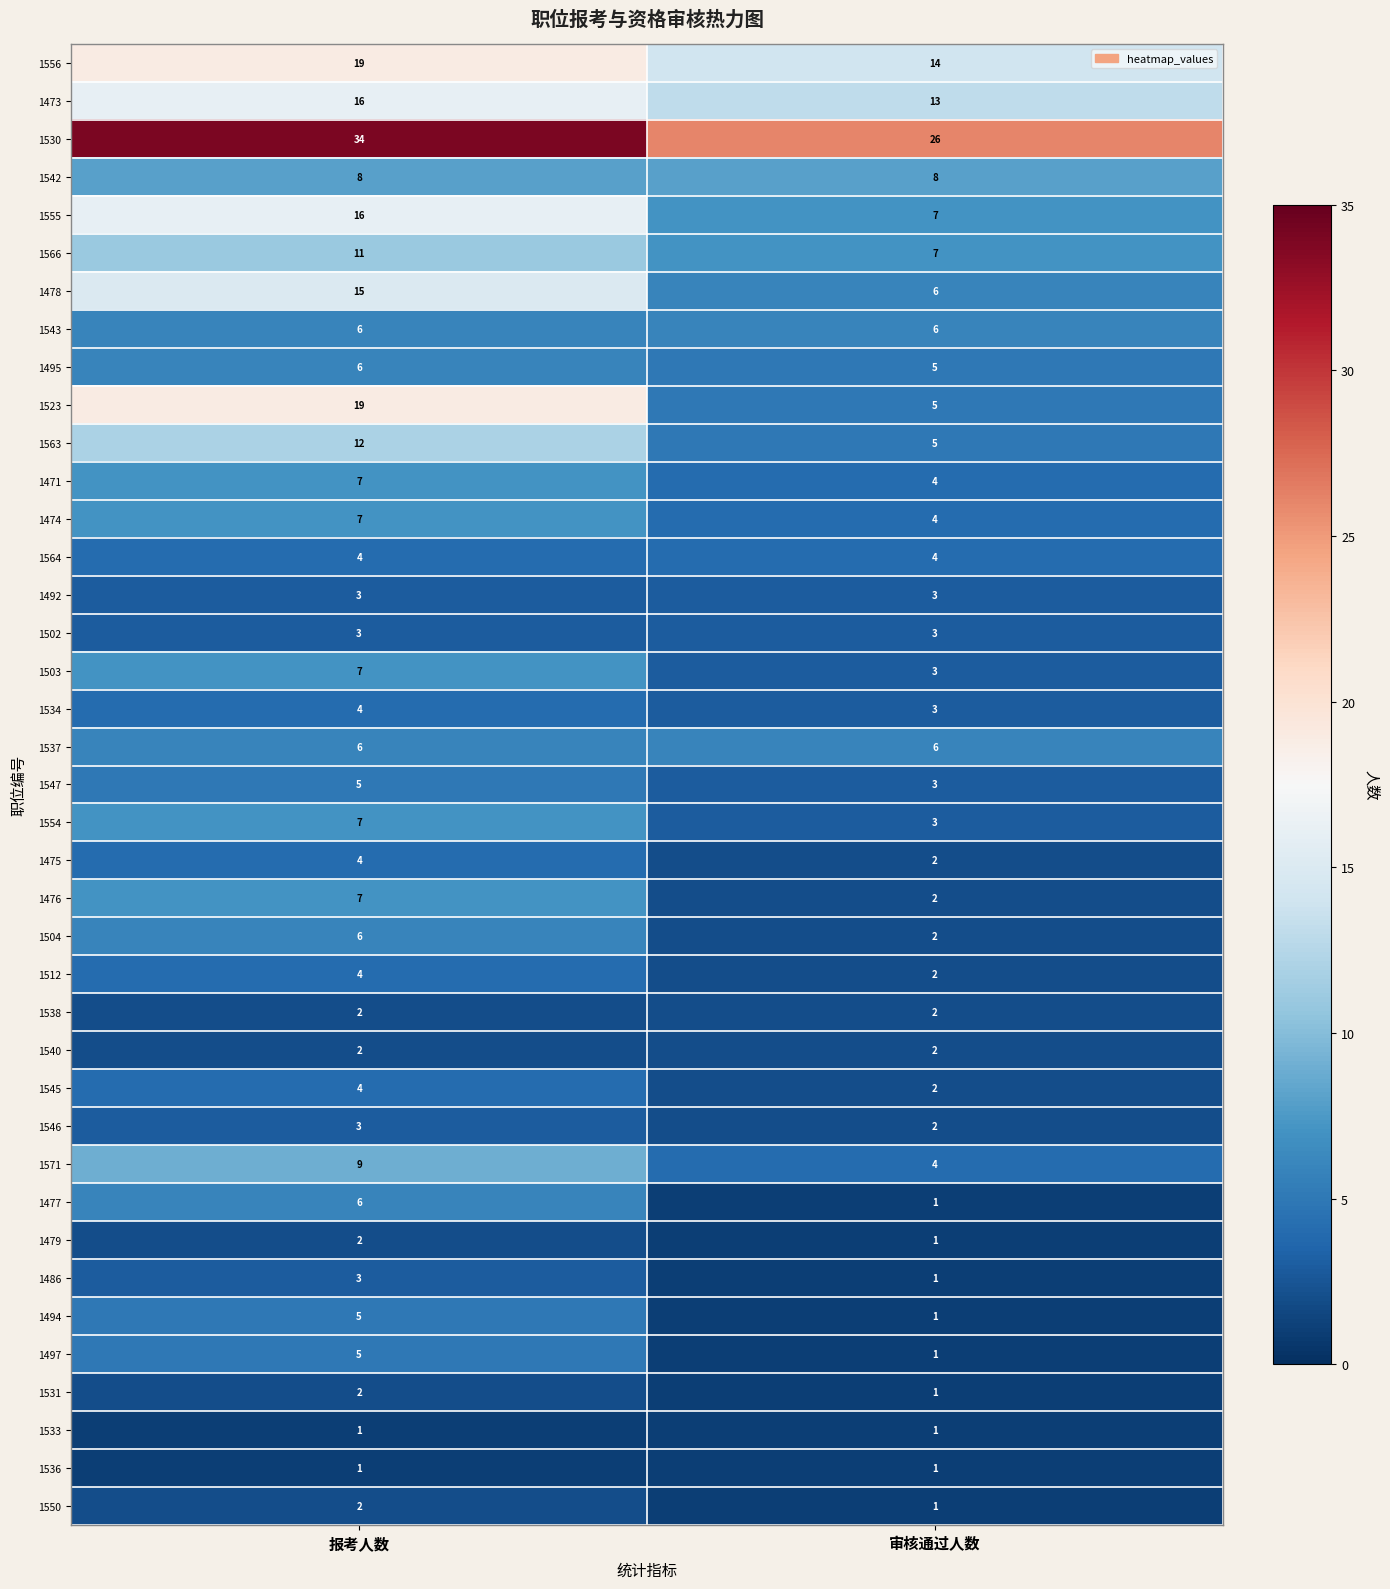

Which category has the lowest value in the 1479 series?

审核通过人数